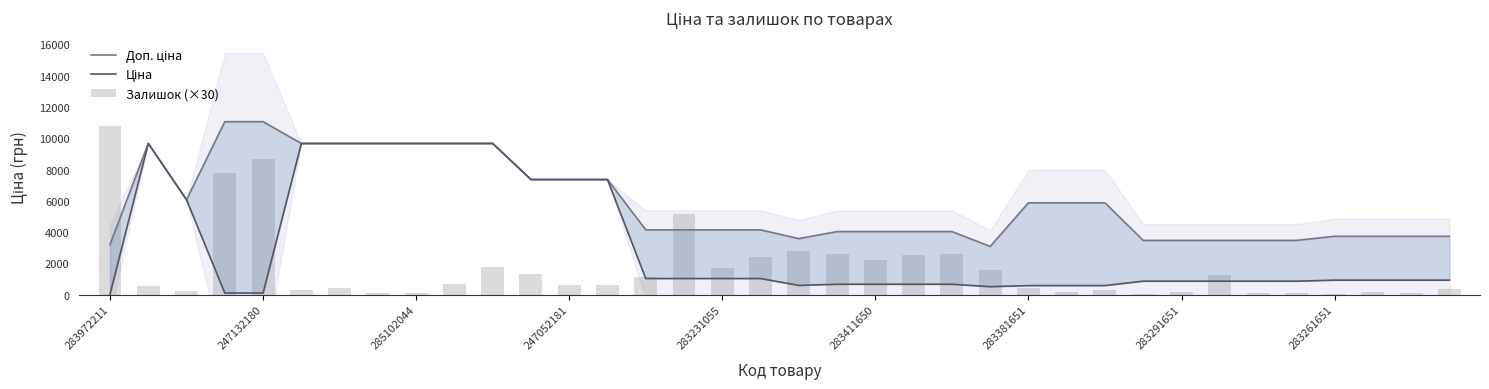

How many groups of bars are there?

36